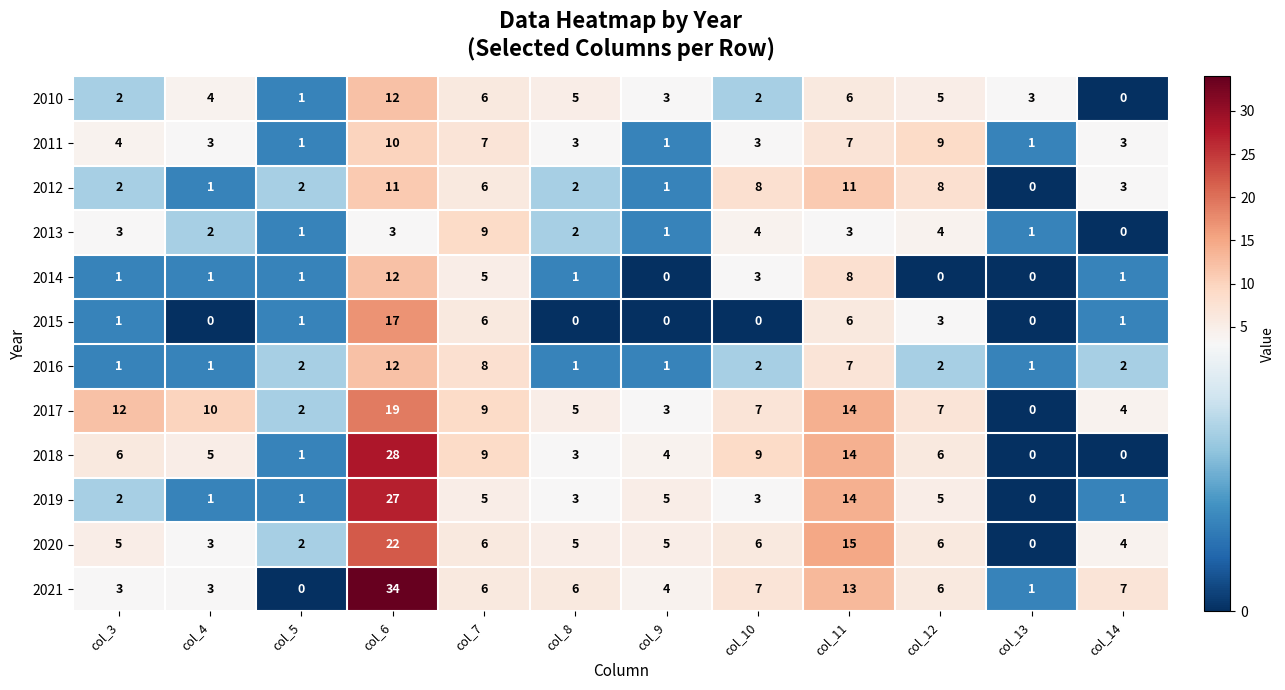

Where is 2011 nearest to the value 5?

col_3